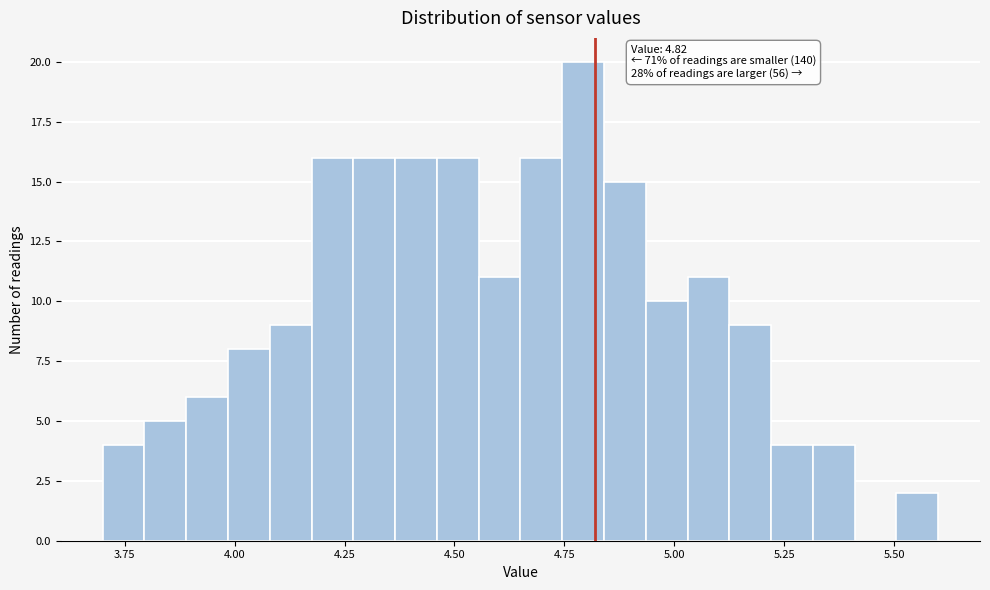

Read against the x-axis, roughly where is the centre of the tallest bar?

4.80